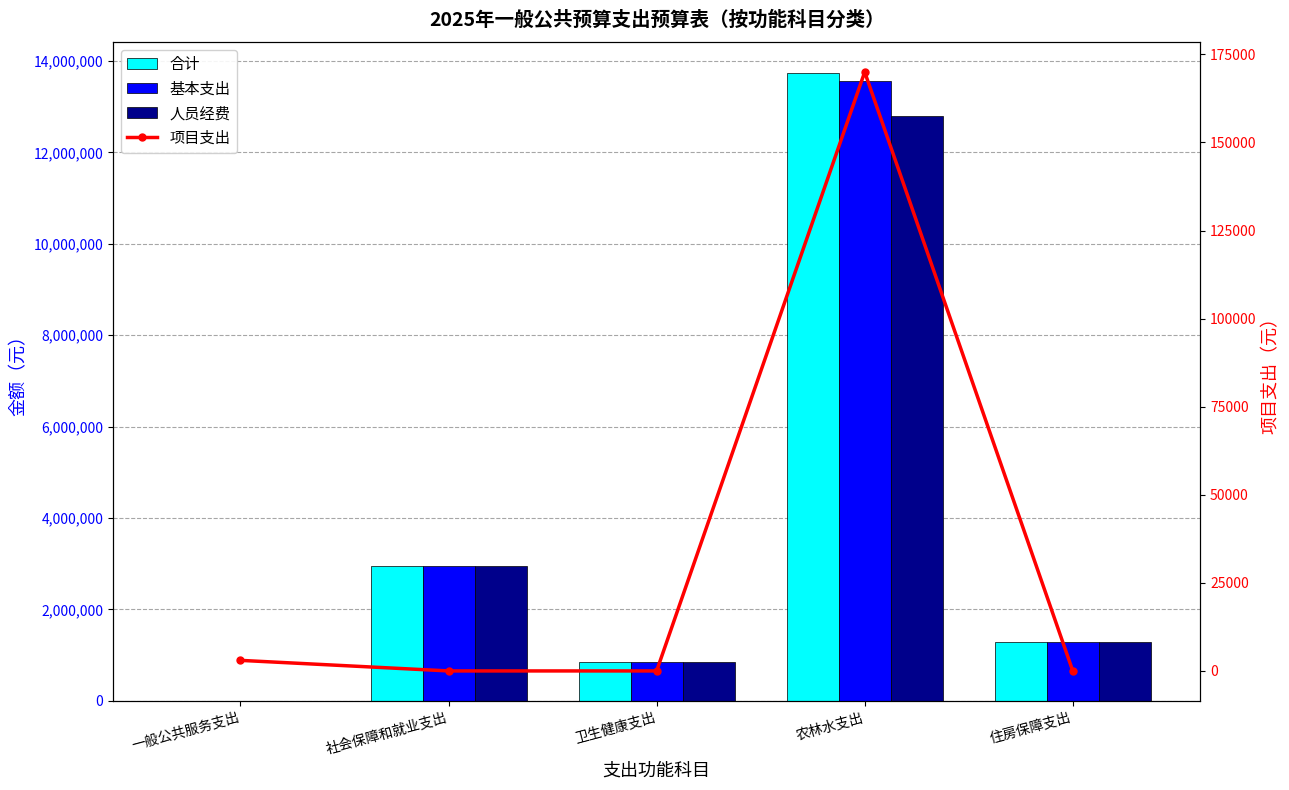

What is the difference between the 人员经费 values at 卫生健康支出 and 社会保障和就业支出?

2105315.1